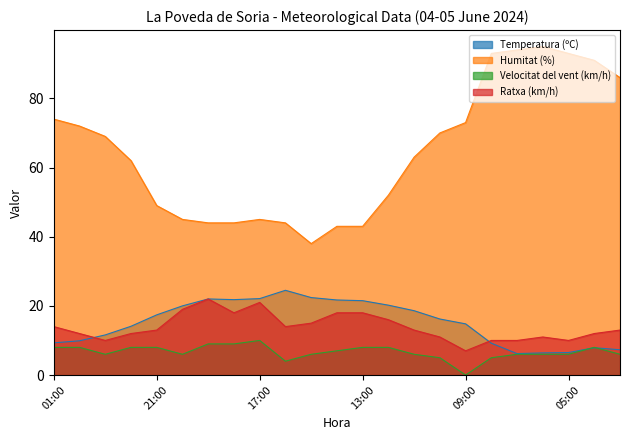

What is the average value of the Velocitat del vent (km/h) series?

6.7